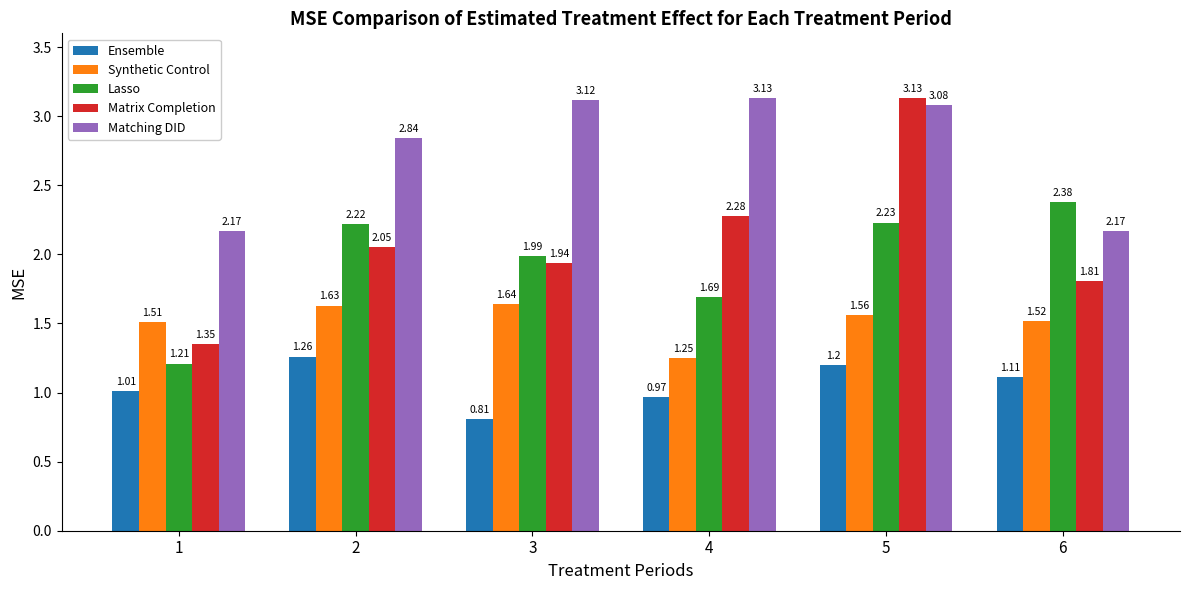

Is it true that Matrix Completion equals 3.3 at 4?

False